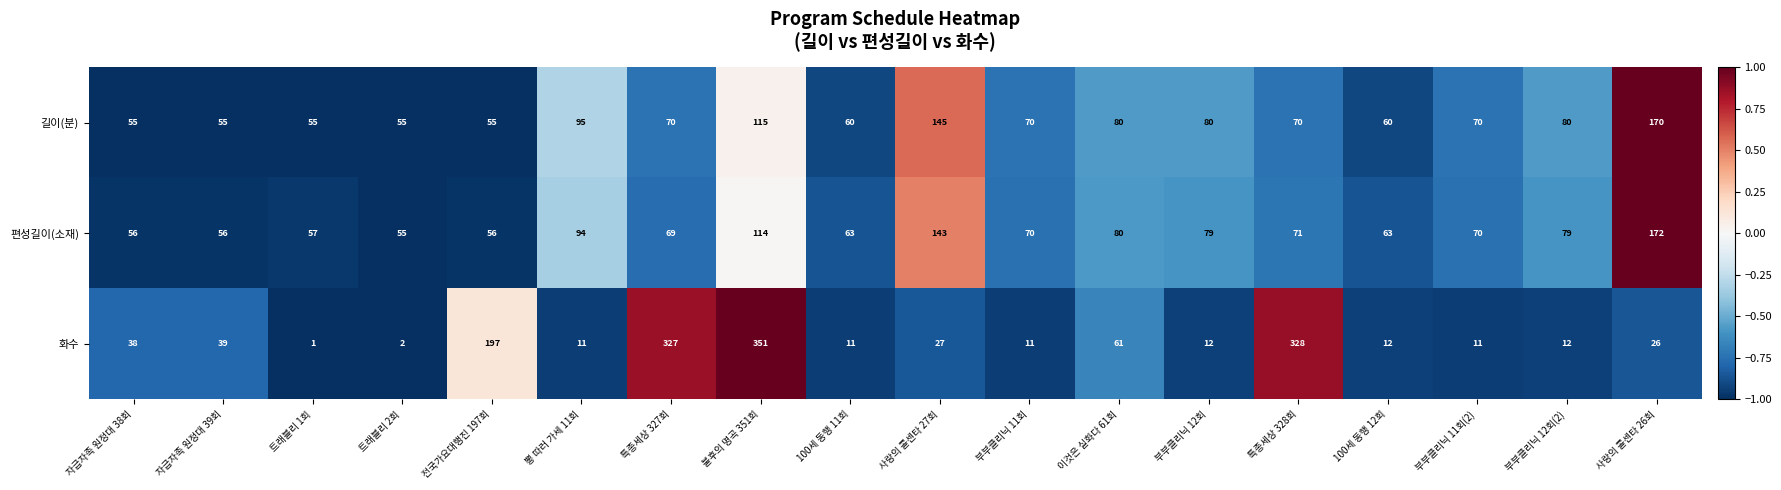

At which label is 길이(분) closest to 112?

불후의 명곡 351회